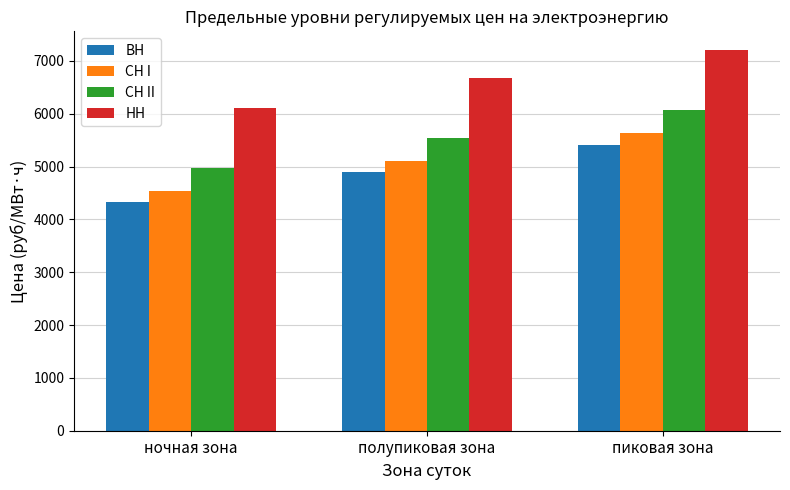

How many bars are there in total?

12